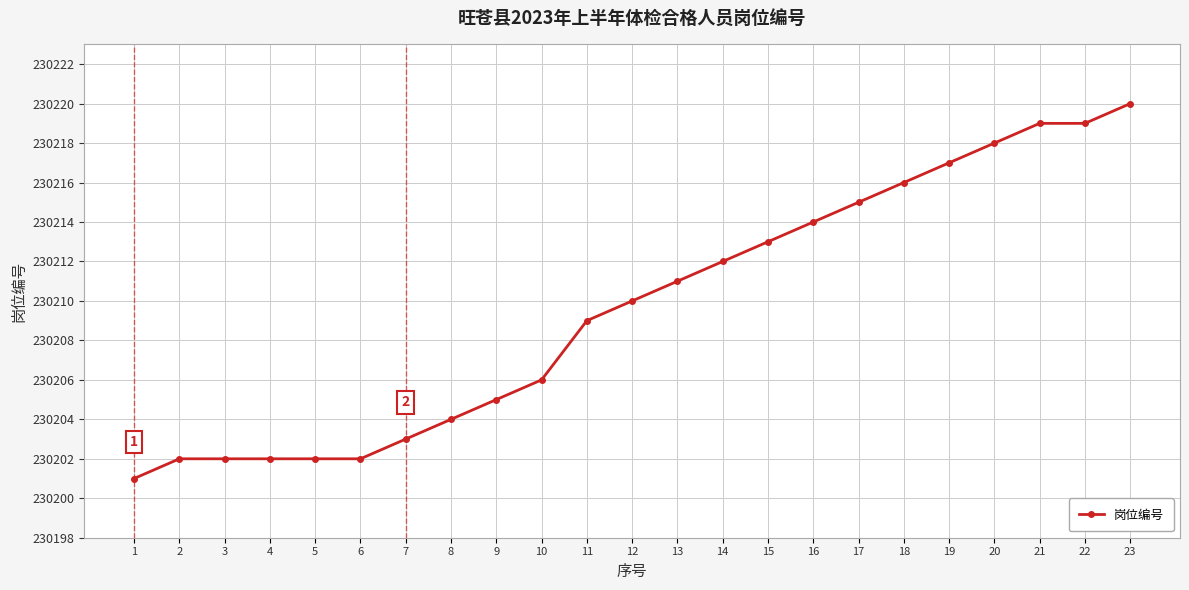

What is the average value?

230210